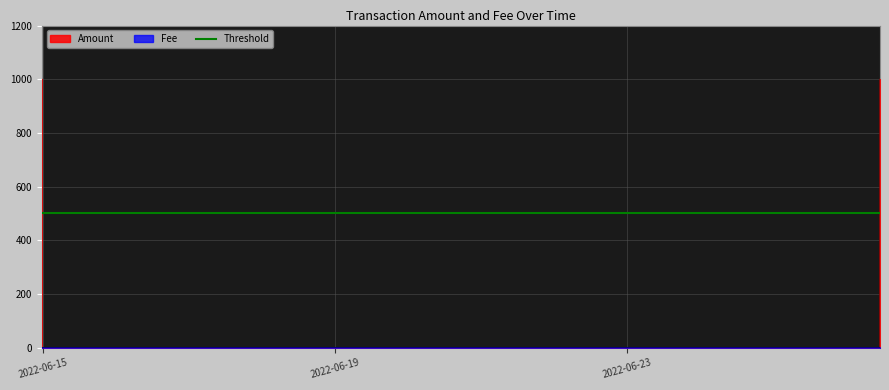

The value of Amount at 2022-06-26 10:59:34 is 1000.0. True or false?

True